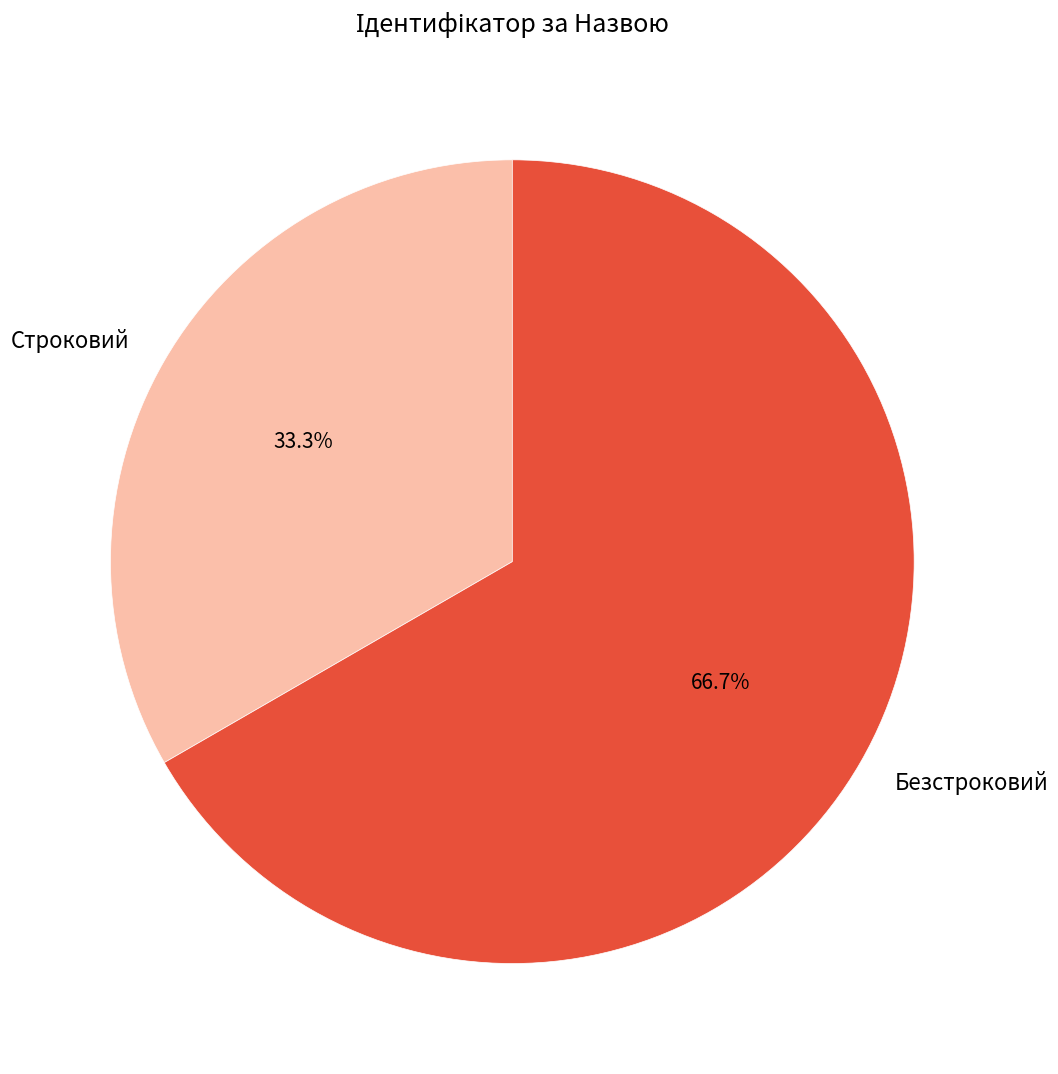

True or false: Безстроковий accounts for 74% of the total.

False